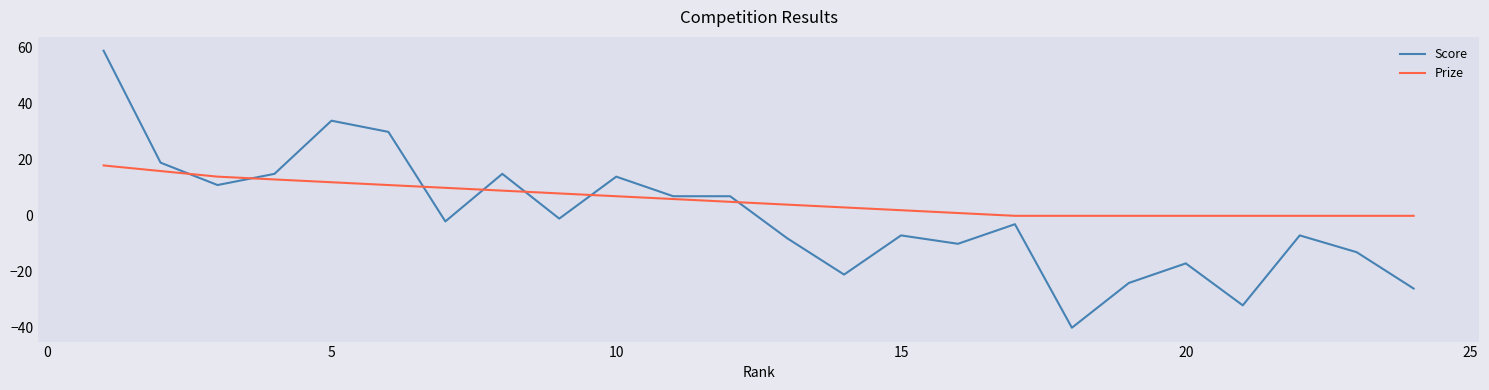

List the series in order of their overall mean, lowest first.

Score, Prize